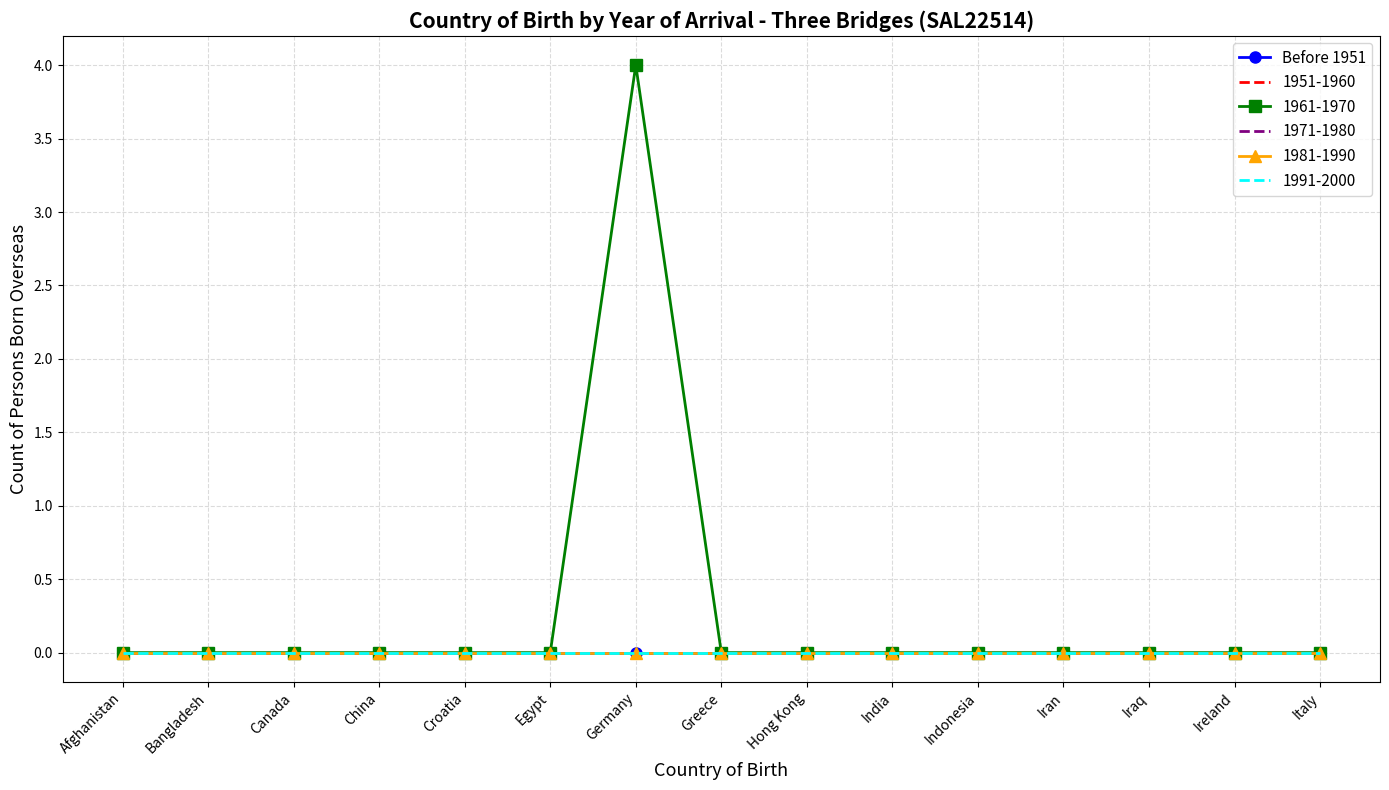

What are all the series names shown in the legend?

Before 1951, 1951-1960, 1961-1970, 1971-1980, 1981-1990, 1991-2000